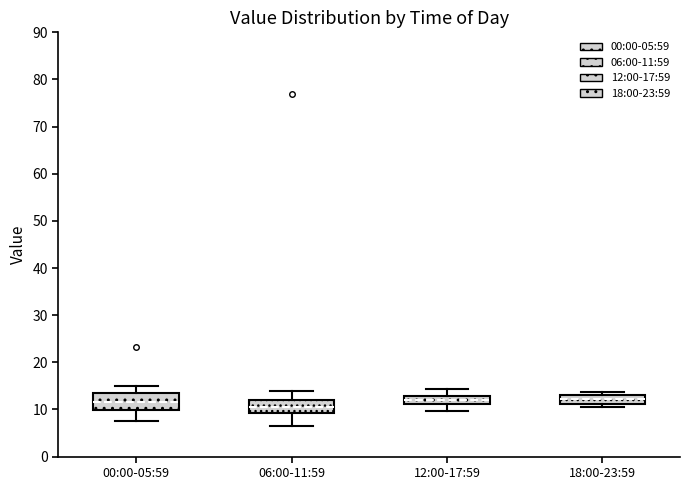

Which box has the lowest median line?

06:00-11:59